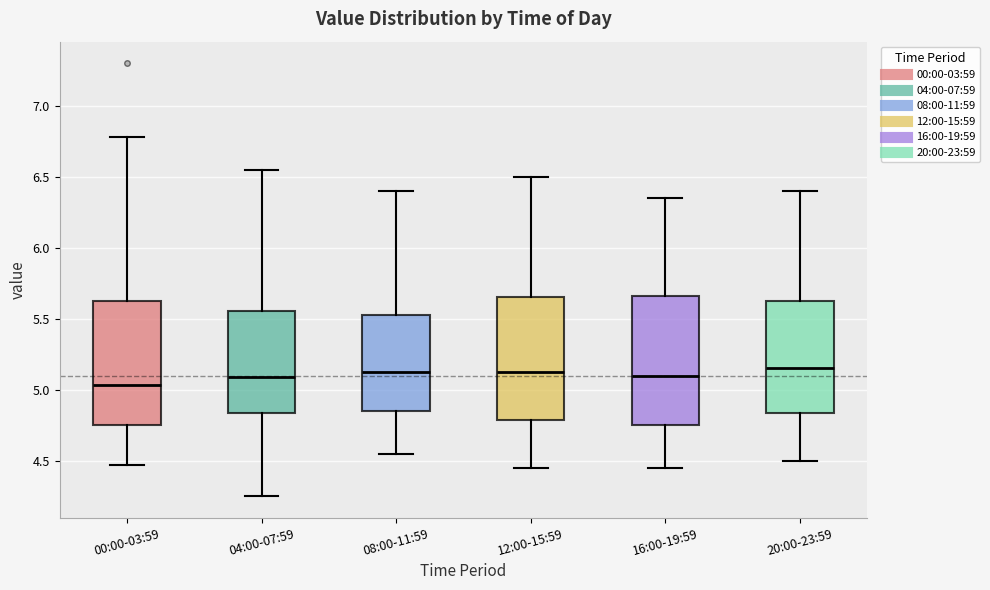

Which box's median line is the lowest?

00:00-03:59